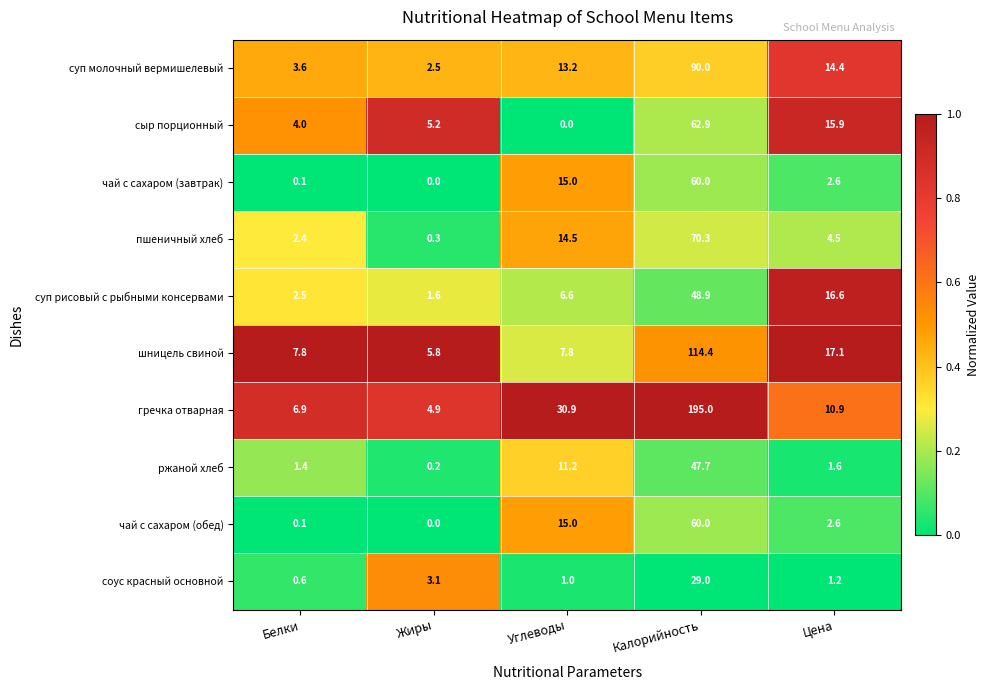

What is the total value across all series at Углеводы?

115.2